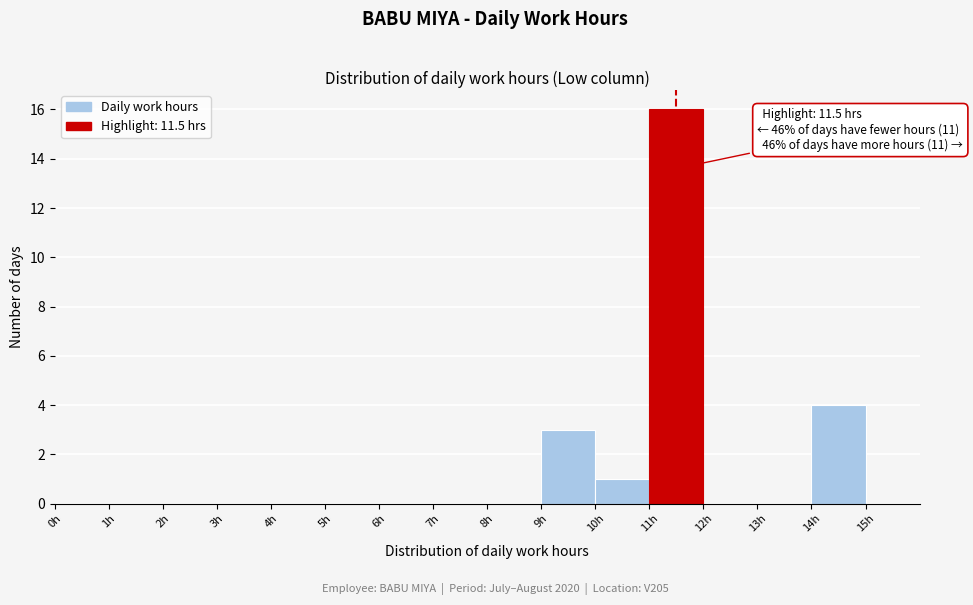

Over which range of the x-axis is the bar tallest?

11 to 12